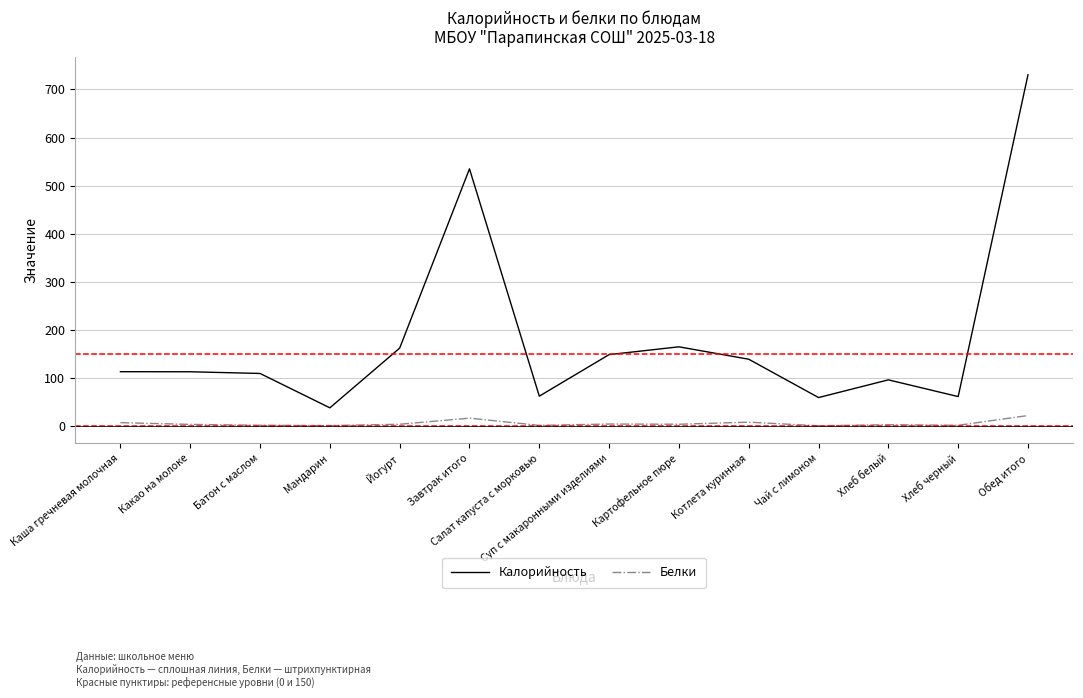

Is this an area chart (filled region under the line)?

No